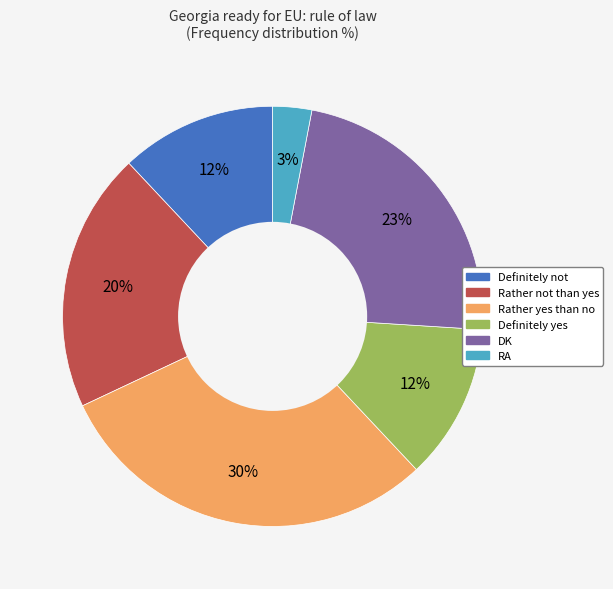

What percentage is the Definitely not slice, to the nearest percent?

12%